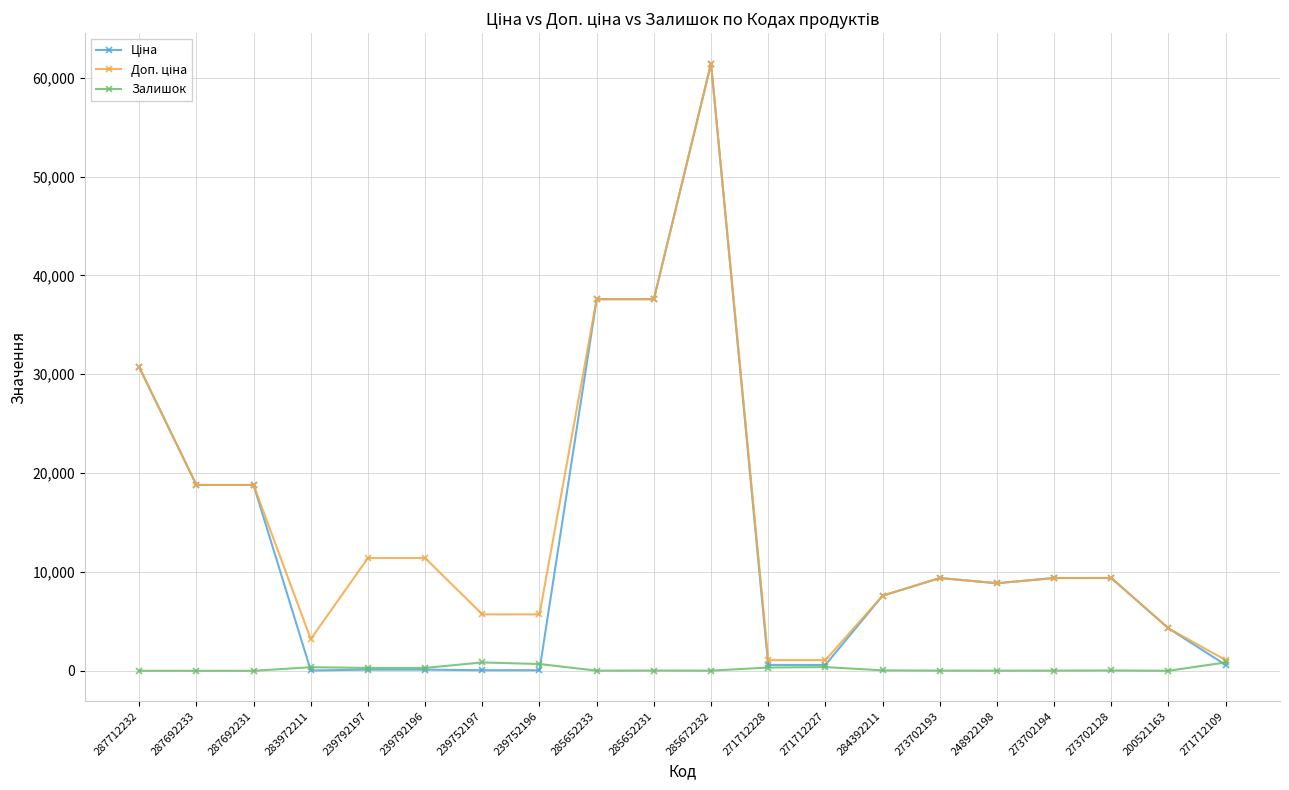

Which category has the highest value across all series?

285672232